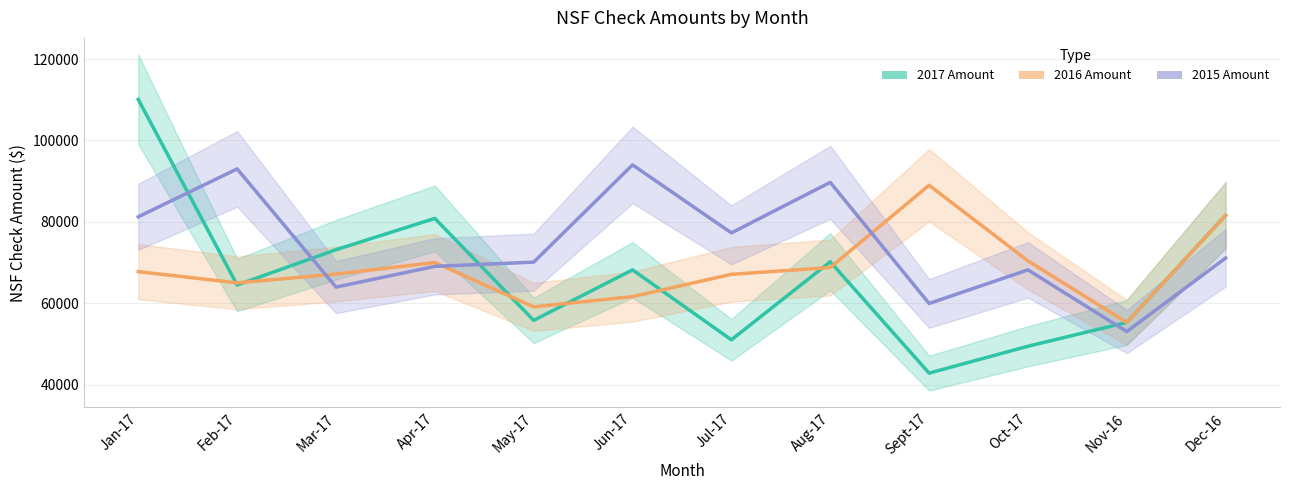

How many data points does each series have?

12